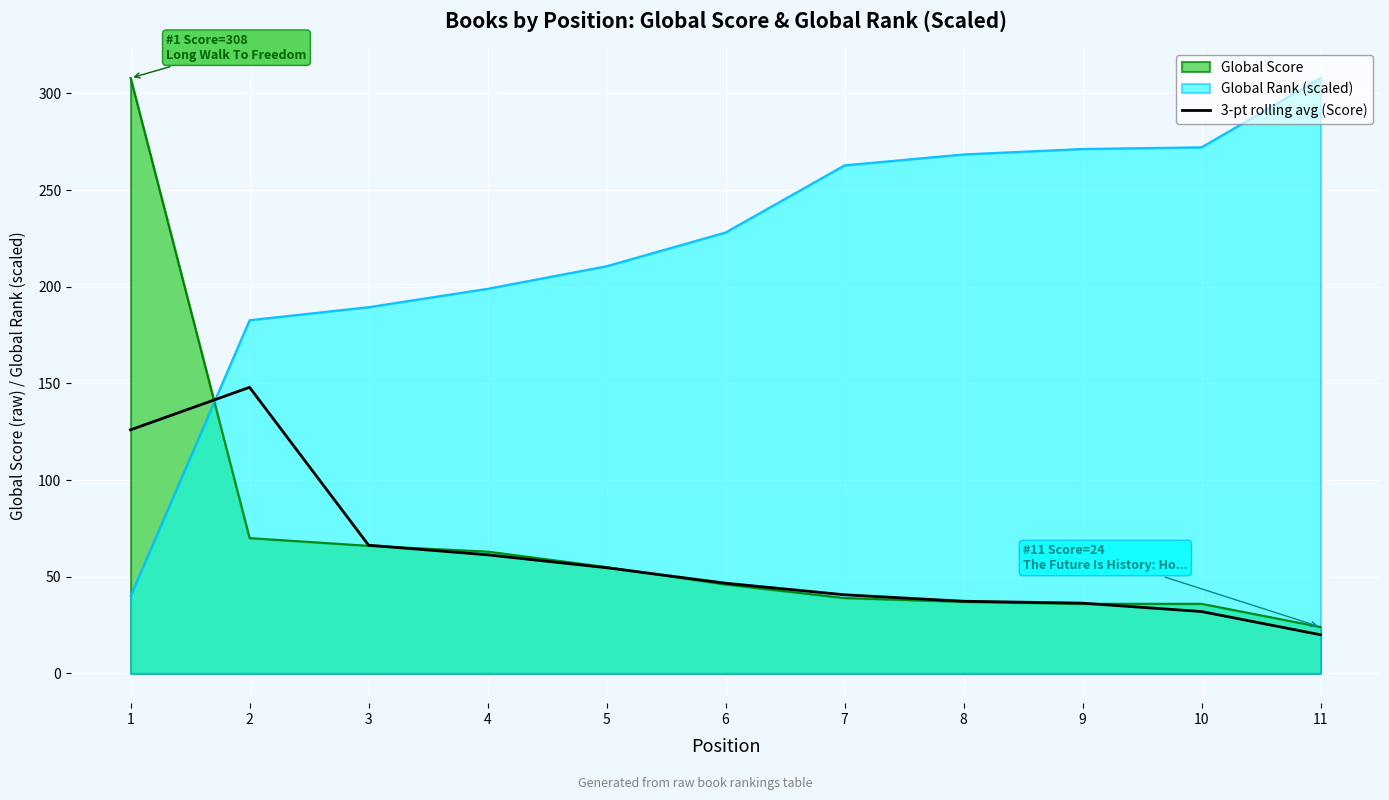

How many lines are shown in the chart?

3